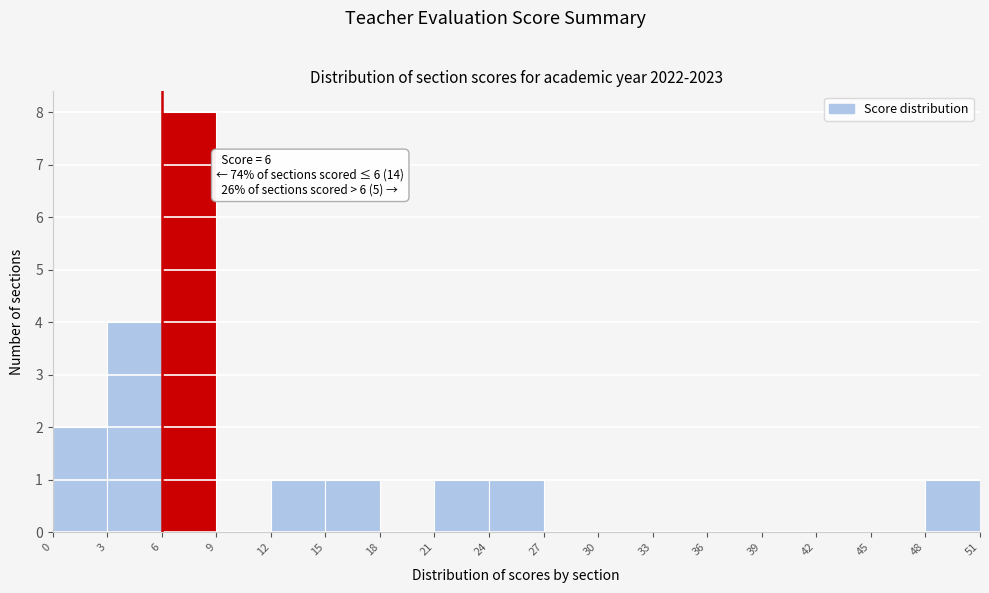

Which range on the x-axis has the tallest bar?

6 to 9